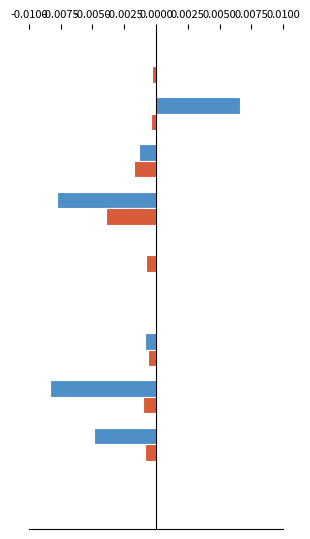

Is it true that lq_avg_wkly_wage equals -0.0 at 9?

False